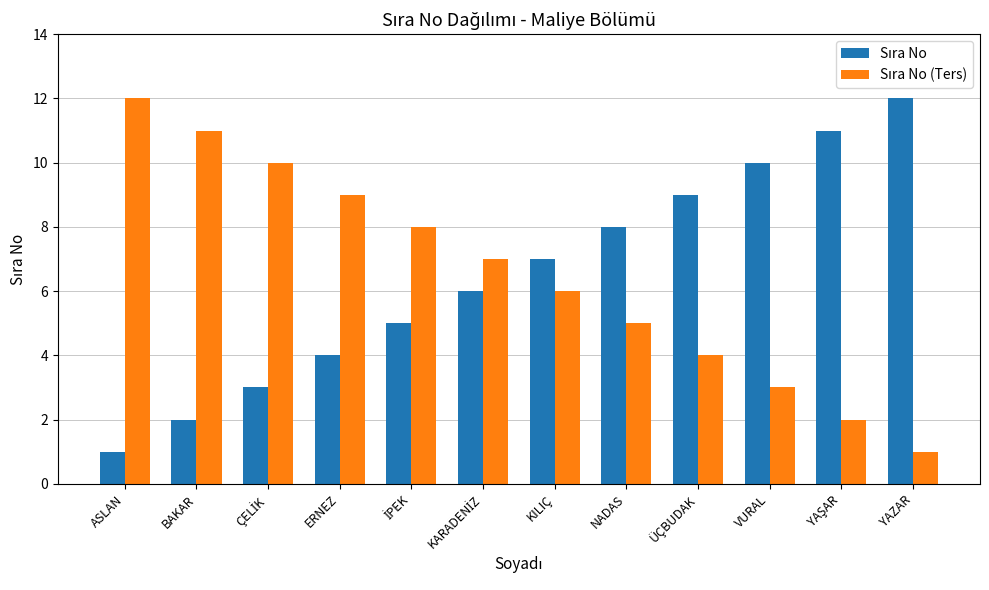

What position from the right is BAKAR?

11